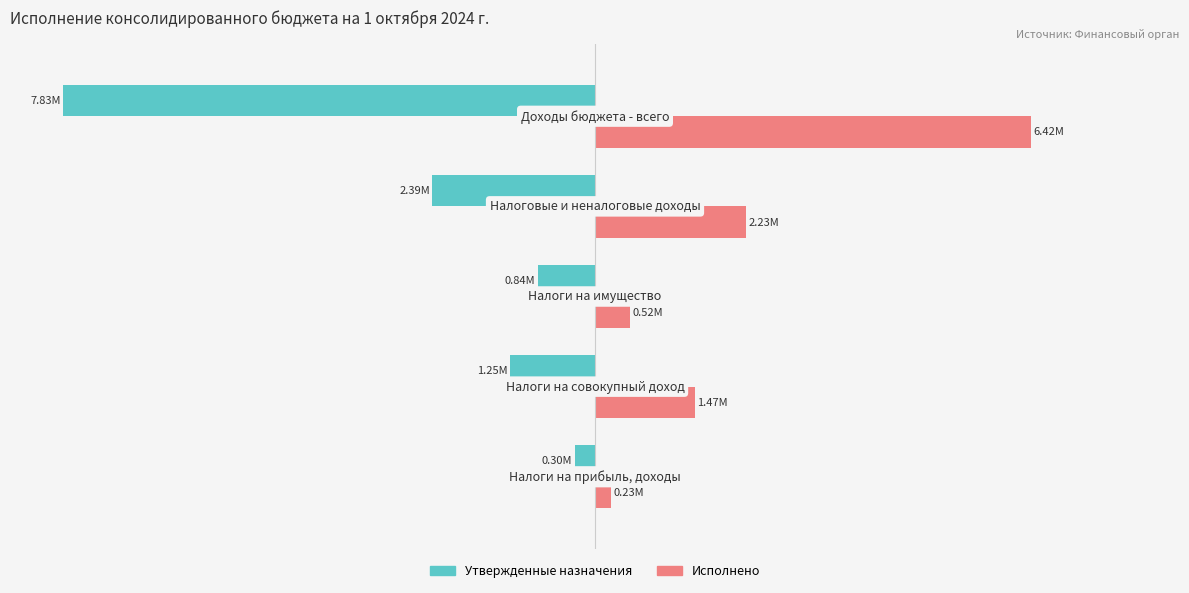

Rank the series by their maximum value, from lowest to highest.

Утвержденные назначения, Исполнено